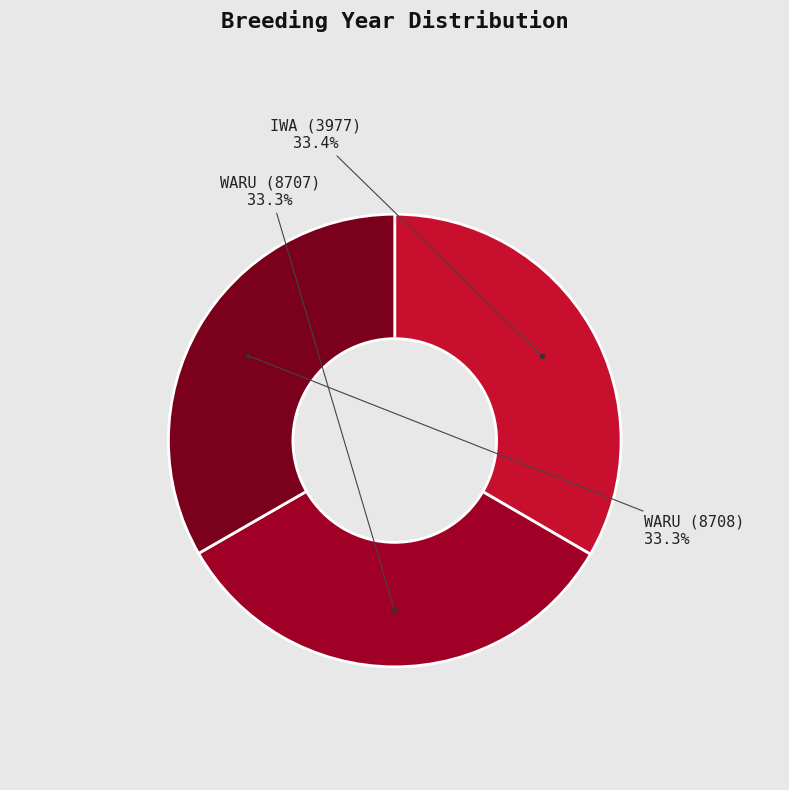

What is the ratio of the value at WARU (8708) to the value at WARU (8707)?

1.0